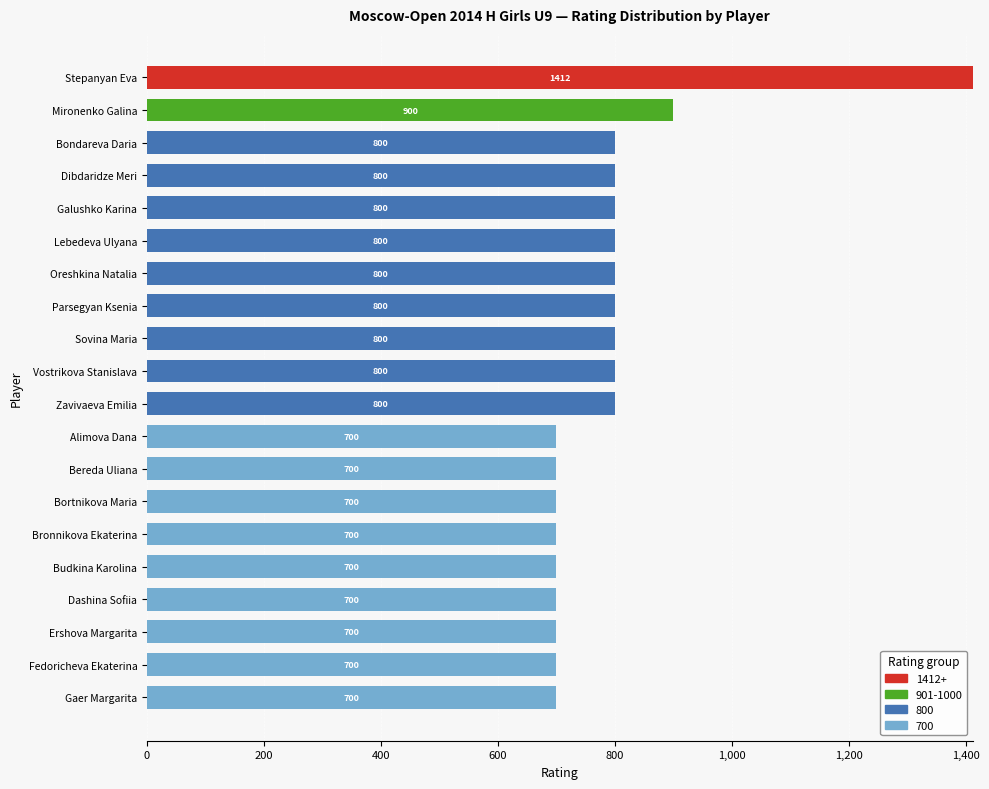

The value of 1412+ at Bortnikova Maria is 0. True or false?

True